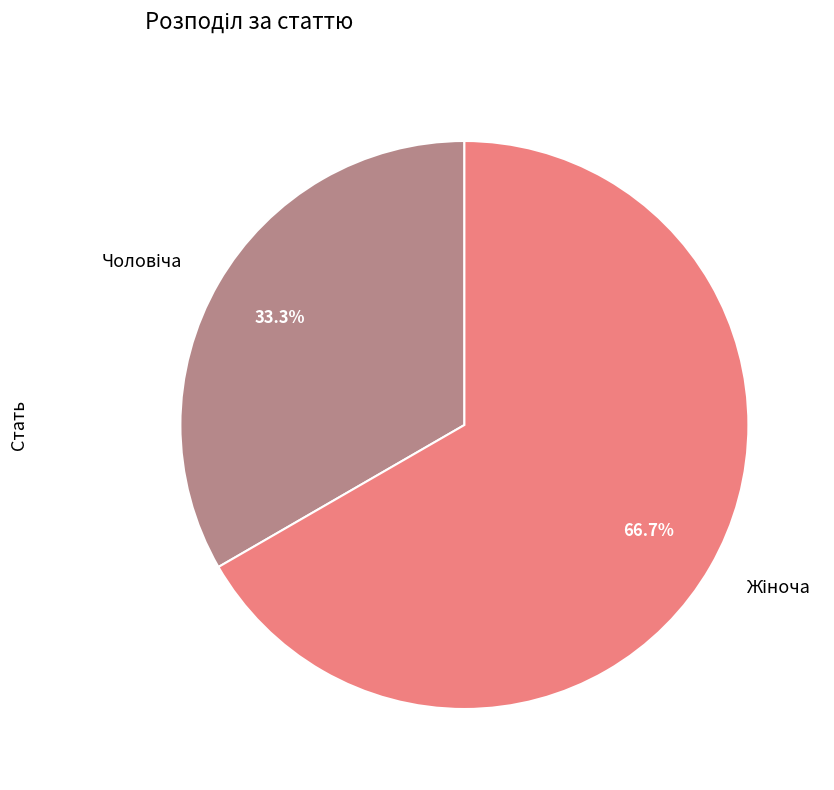

To the nearest percent, what is the average slice percentage?

50%